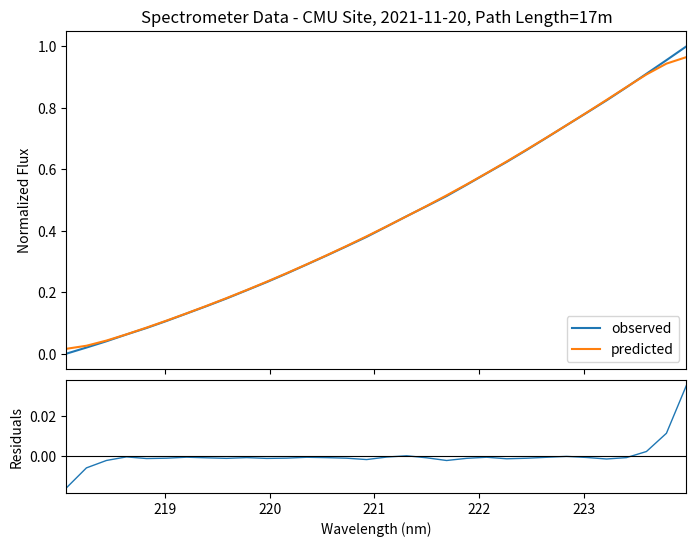

Reading left to right, list all the values displayed in this chart.

observed: 0.0	0.0	0.0	0.1	0.1	0.1	0.1	0.2	0.2	0.2	0.2	0.3	0.3	0.3	0.3	0.4	0.4	0.4	0.5	0.5	0.5	0.6	0.6	0.7	0.7	0.7	0.8	0.8	0.9	0.9	1.0	1.0
predicted: 0.0	0.0	0.0	0.1	0.1	0.1	0.1	0.2	0.2	0.2	0.2	0.3	0.3	0.3	0.4	0.4	0.4	0.4	0.5	0.5	0.6	0.6	0.6	0.7	0.7	0.7	0.8	0.8	0.9	0.9	0.9	1.0
residuals: -0.0	-0.0	-0.0	-0.0	-0.0	-0.0	-0.0	-0.0	-0.0	-0.0	-0.0	-0.0	-0.0	-0.0	-0.0	-0.0	-0.0	0.0	-0.0	-0.0	-0.0	-0.0	-0.0	-0.0	-0.0	-0.0	-0.0	-0.0	-0.0	0.0	0.0	0.0